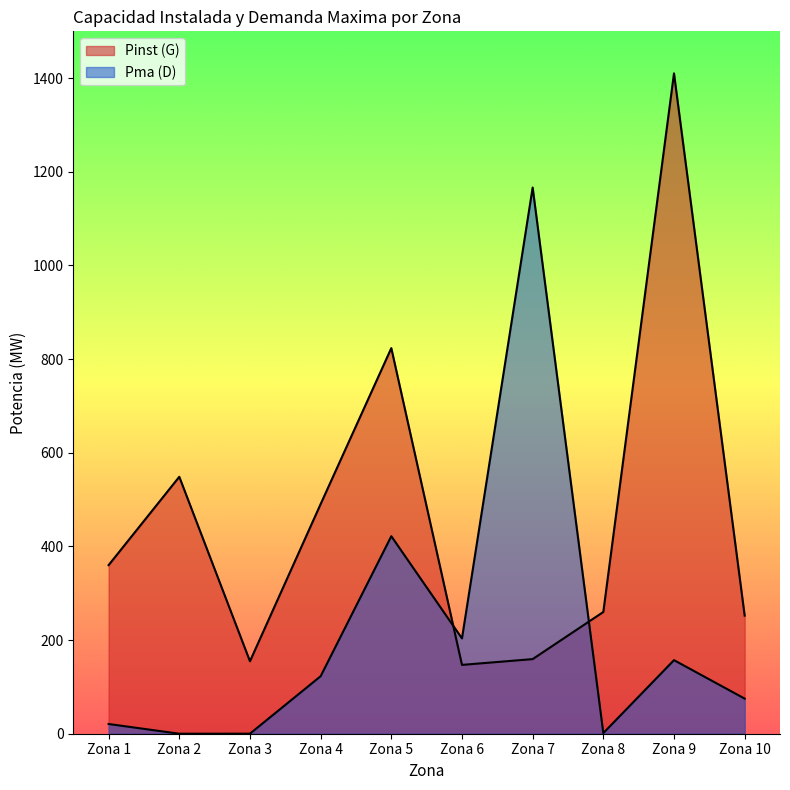

Rank the categories by Pinst (G) value from highest to lowest.

Zona 9, Zona 5, Zona 2, Zona 4, Zona 1, Zona 8, Zona 10, Zona 7, Zona 3, Zona 6